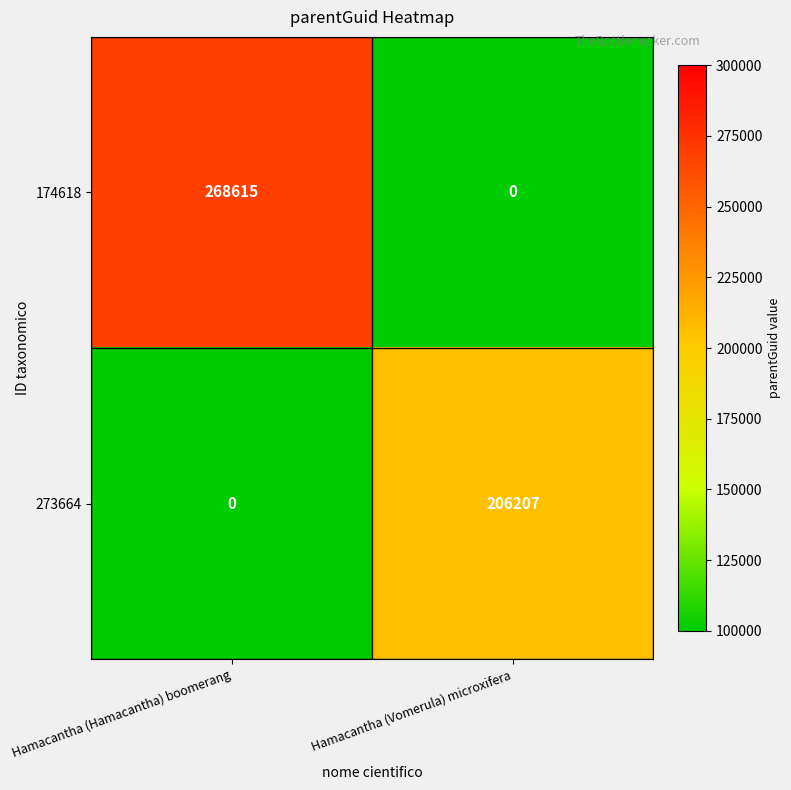

What is the maximum value for 273664?

206207